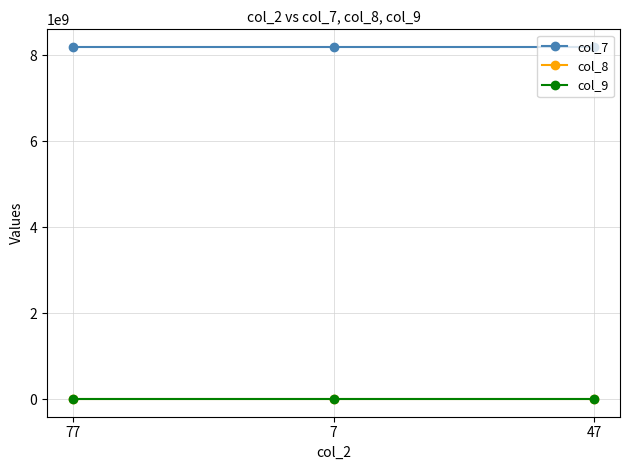

What is the average value of the col_7 series?

8191674561